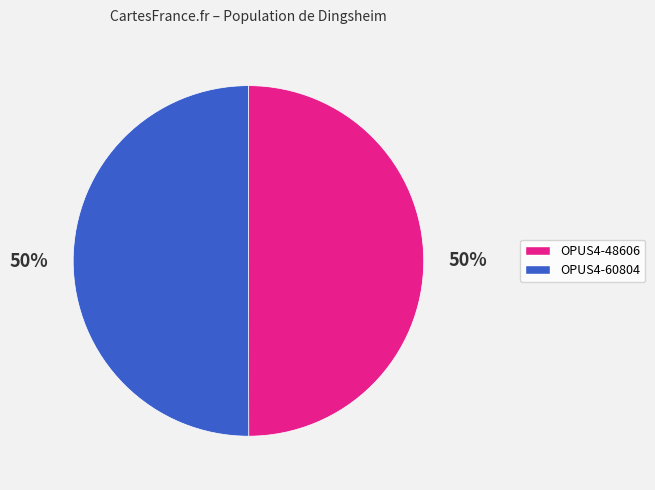

Count the number of slices in the pie.

2